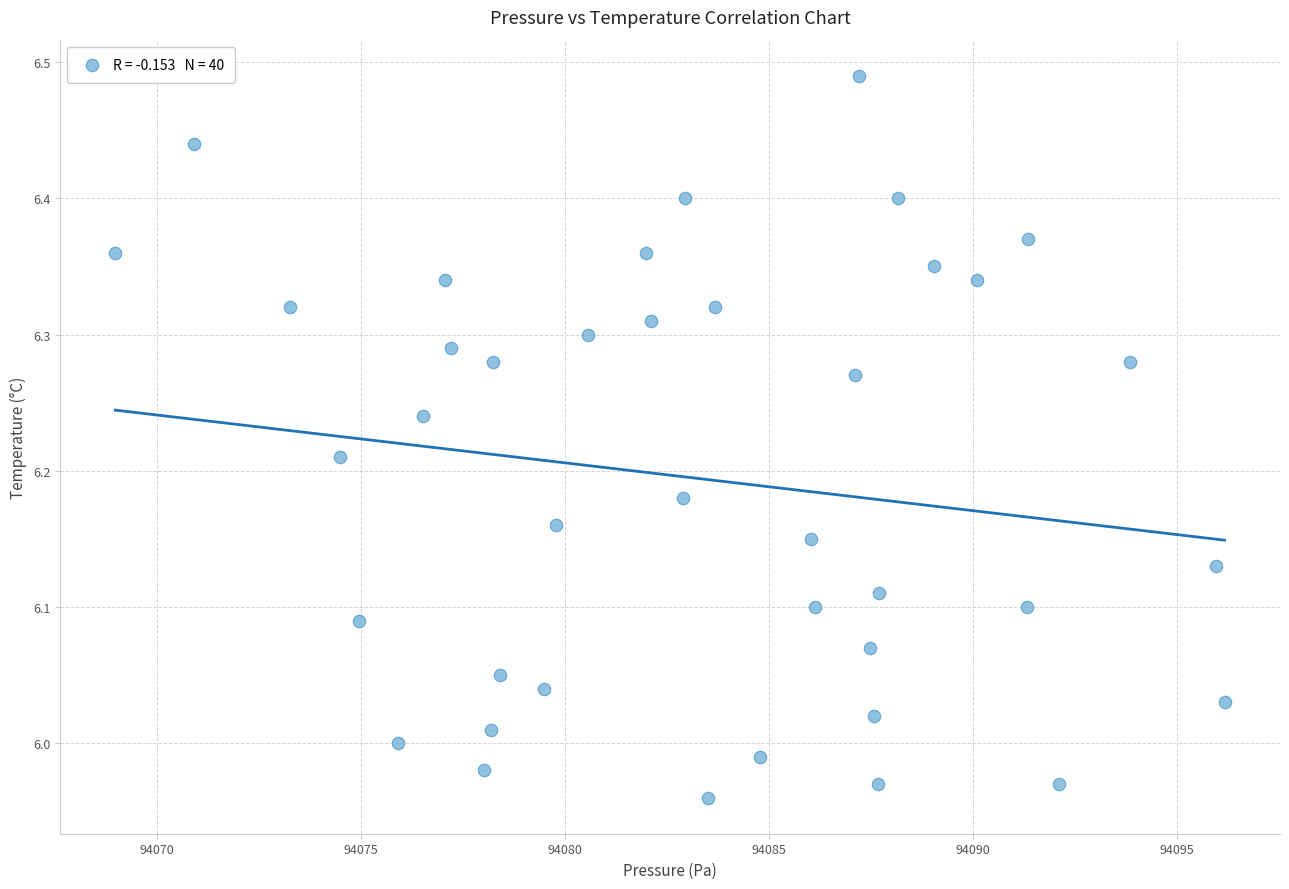

What is the range of X values (max minus min)?

27.2